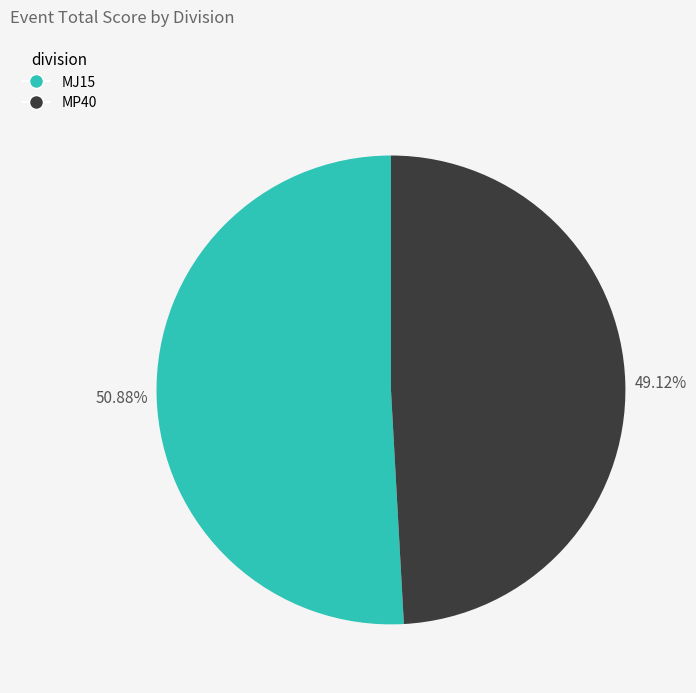

How many segments does this pie chart have?

2